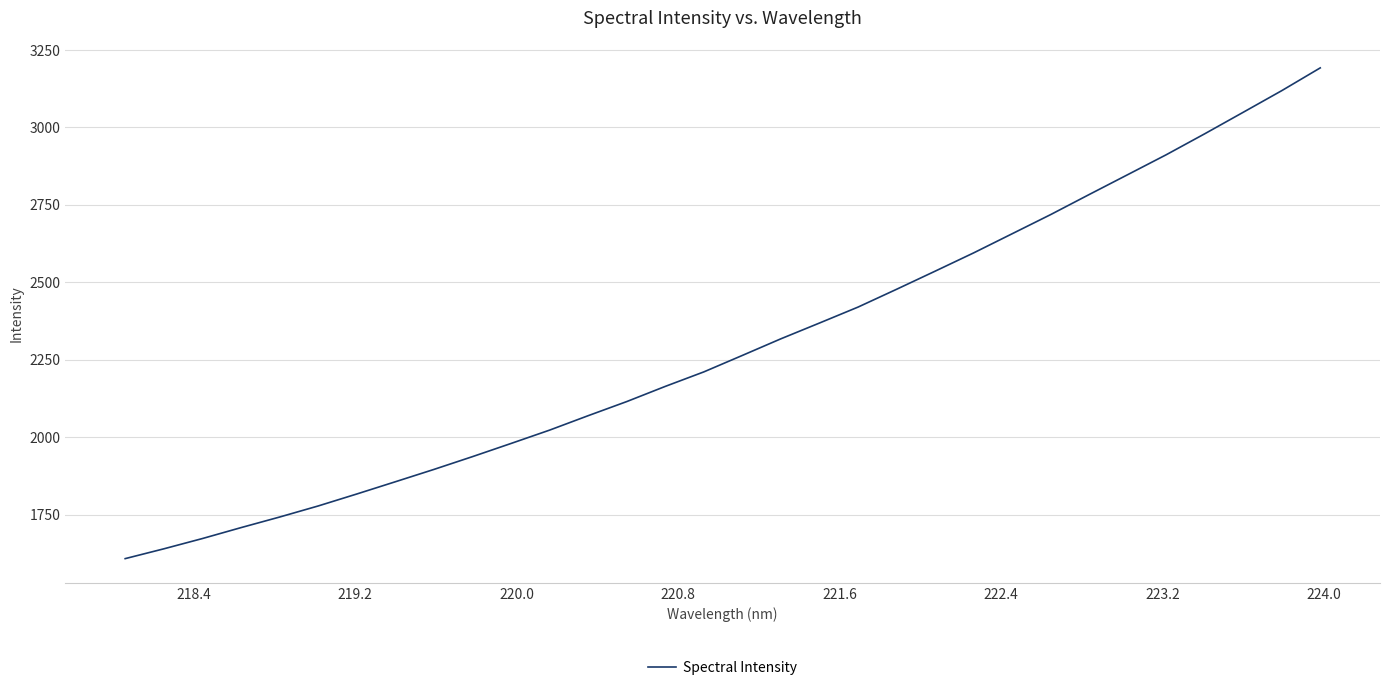

What is the greatest value displayed?

3192.3